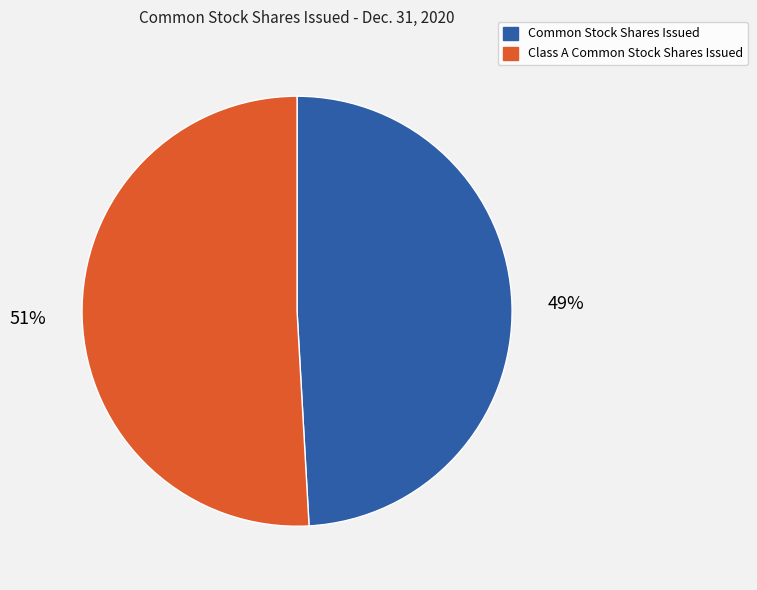

Is the sum of Class A Common Stock Shares Issued and Common Stock Shares Issued greater than half?

Yes